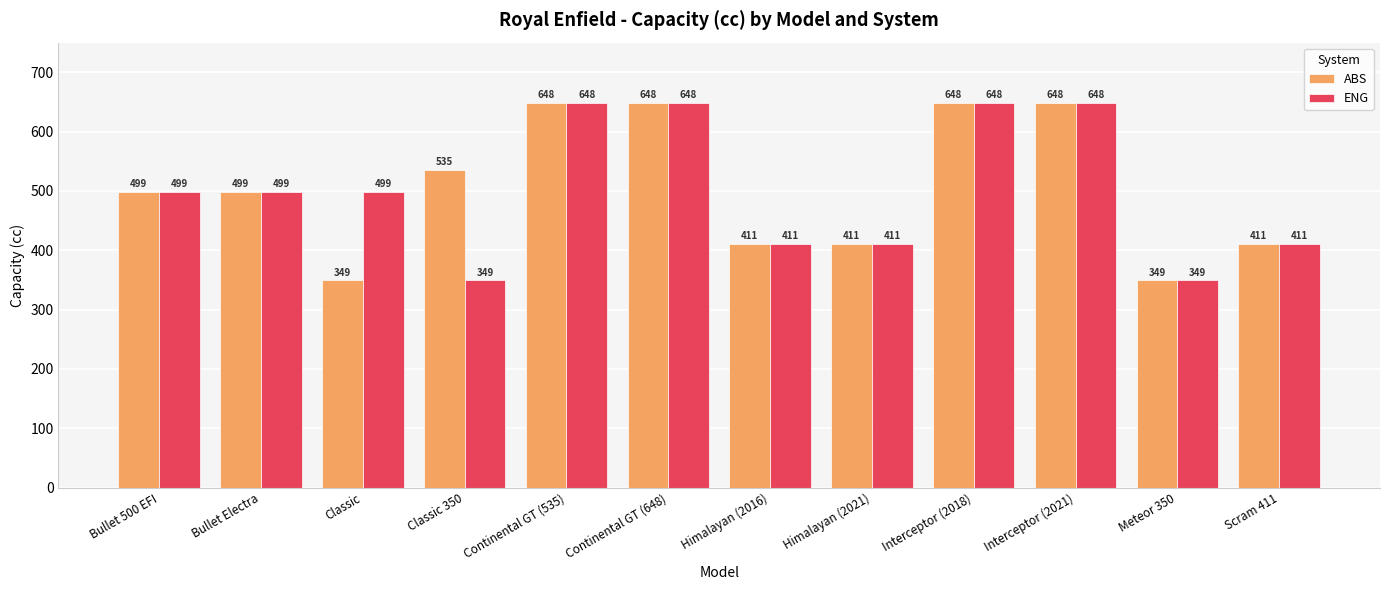

List the series in order of their overall mean, highest first.

ABS, ENG